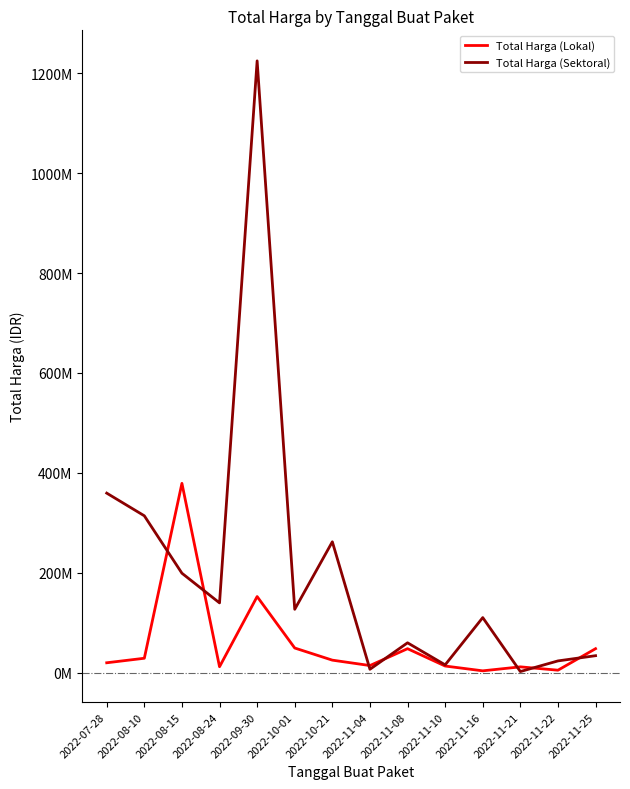

How many intersections are there between Total Harga (Lokal) and Total Harga (Sektoral)?

7